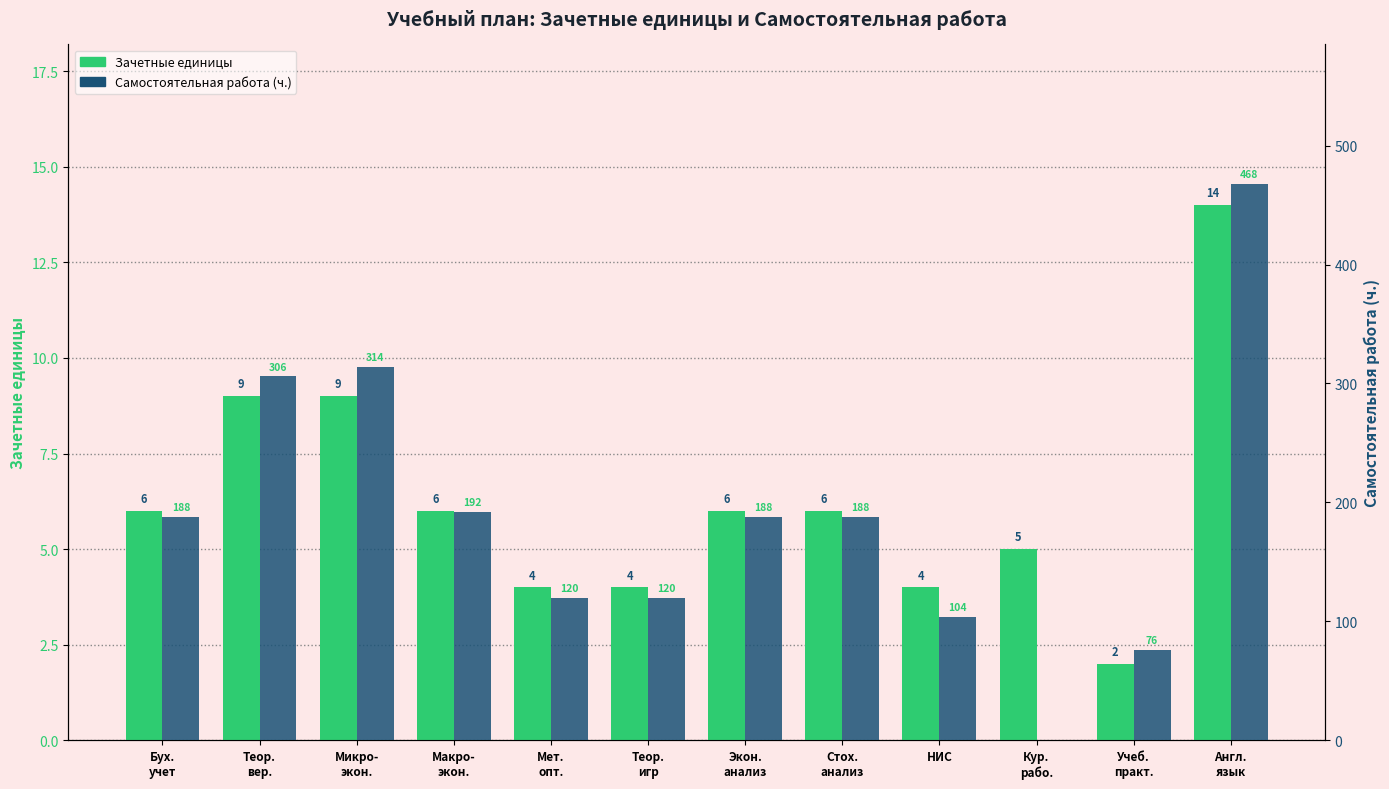

What is the difference between the maximum and minimum values in the Самостоятельная работа (ч.) series?

468